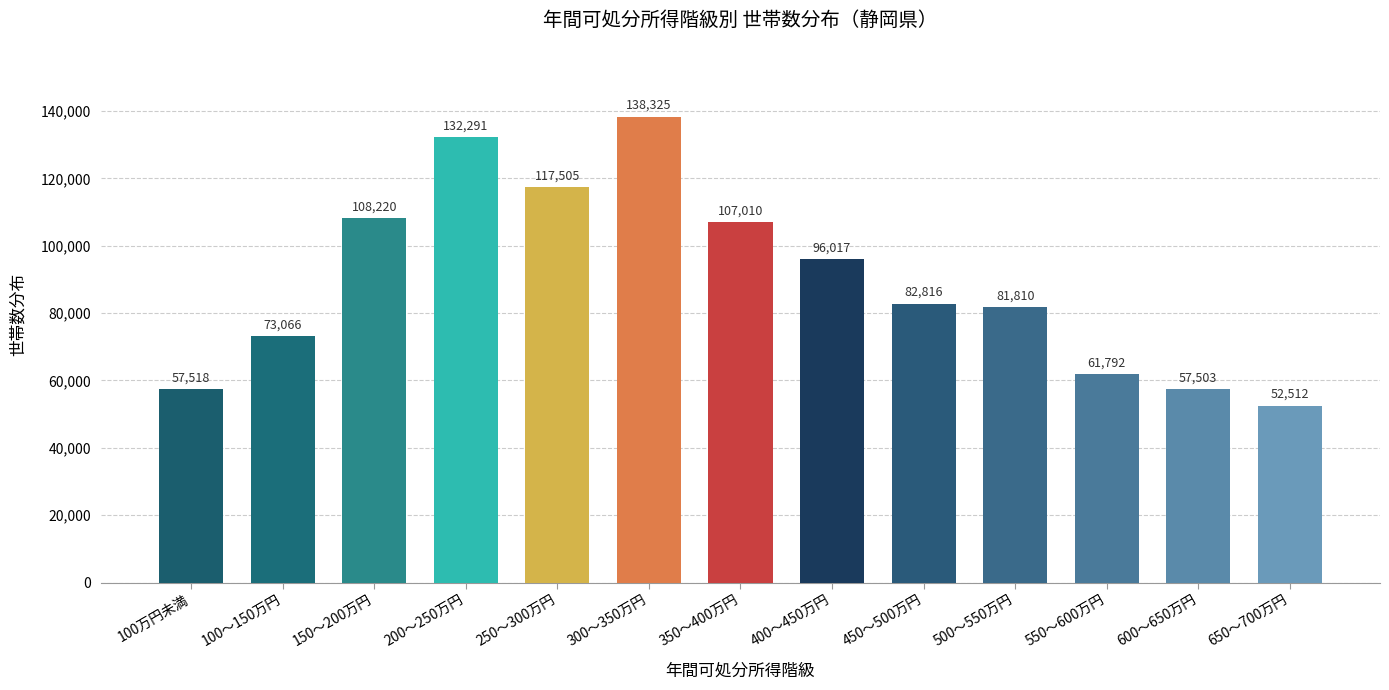

What is the sum of all values?

1166385